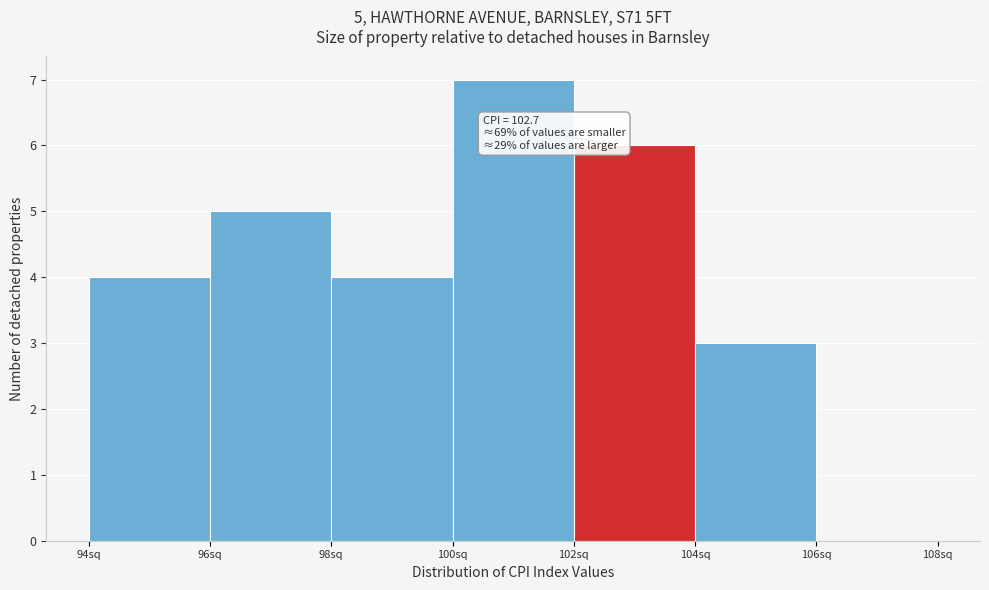

Over which range of the x-axis is the bar tallest?

100 to 102